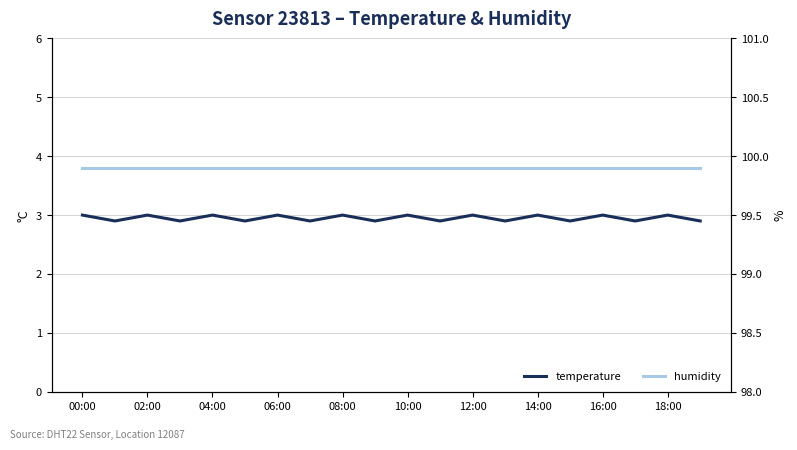

Which has a higher value, 15 or 16:00?

16:00